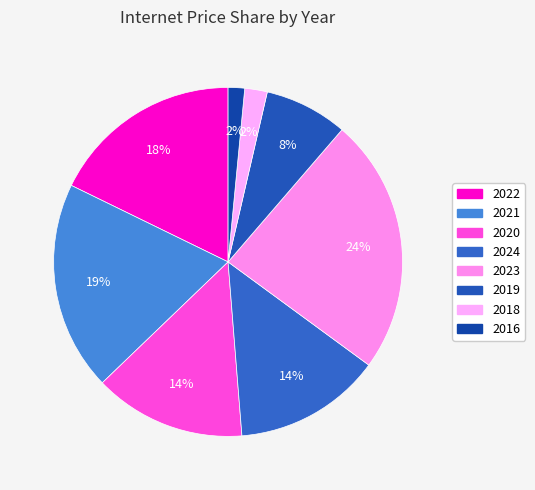

Which category has the smallest portion of the pie?

2016